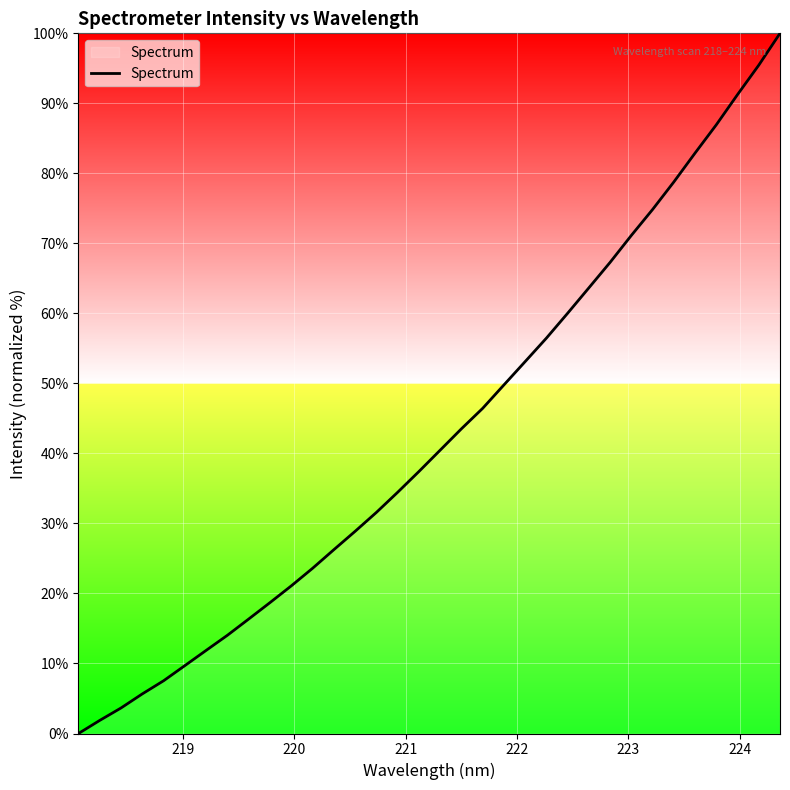

Reading left to right, extract all data points from this chart.

0.0	1.9	3.6	5.7	7.5	9.7	11.9	14.0	16.4	18.7	21.1	23.6	26.2	28.9	31.6	34.4	37.4	40.5	43.5	46.4	49.8	53.1	56.5	60.0	63.7	67.3	71.1	74.8	78.8	82.9	86.9	91.3	95.5	100.0